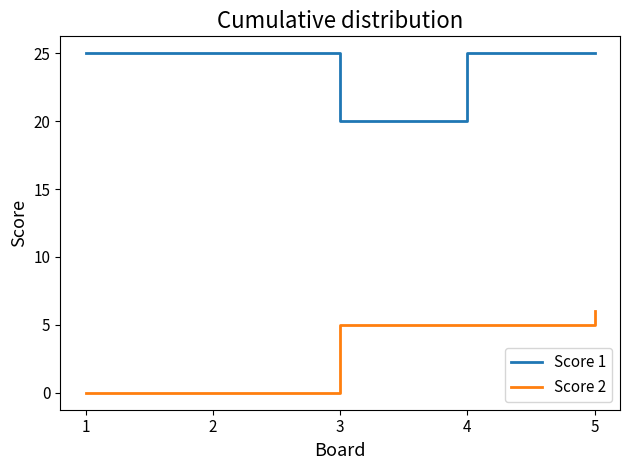

Where is the first local minimum for Score 1?

3